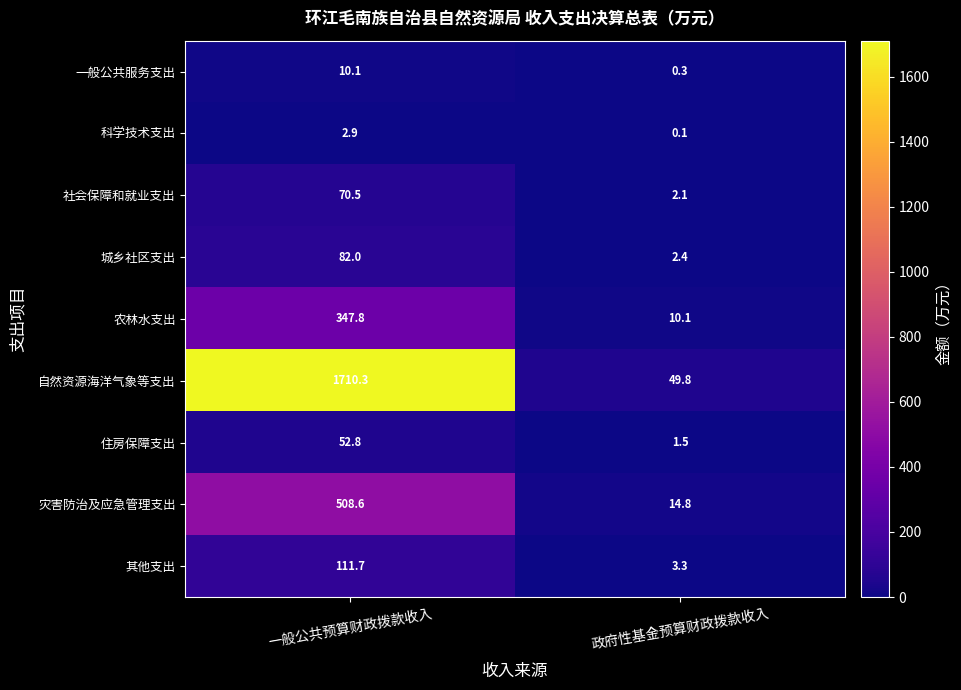

Is it true that 一般公共服务支出 equals 0.3 at 政府性基金预算财政拨款收入?

True